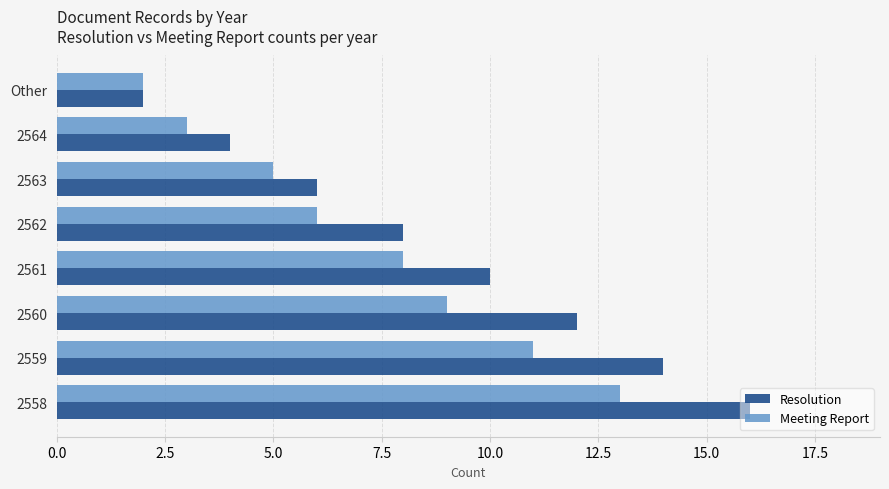

Which label corresponds to the largest value in the chart?

2558